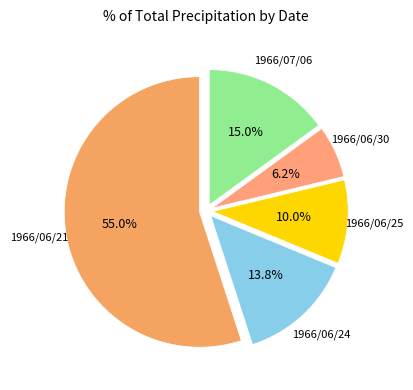

Rank the categories by value from lowest to highest.

1966/06/30, 1966/06/25, 1966/06/24, 1966/07/06, 1966/06/21